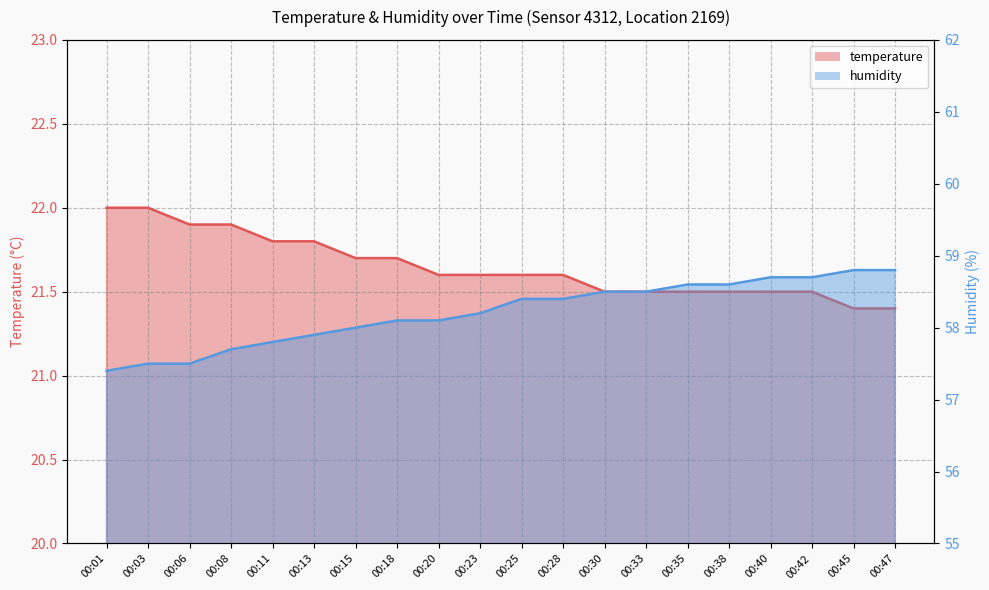

Rank the categories by humidity value from highest to lowest.

00:45, 00:47, 00:40, 00:42, 00:35, 00:38, 00:30, 00:33, 00:25, 00:28, 00:23, 00:18, 00:20, 00:15, 00:13, 00:11, 00:08, 00:03, 00:06, 00:01